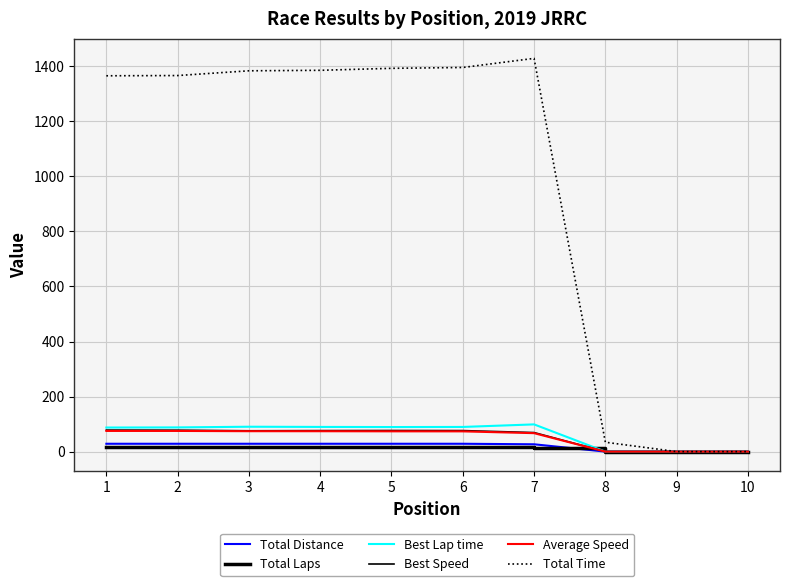

What is the difference between the maximum and second lowest values in the Total Time series?

1428.7